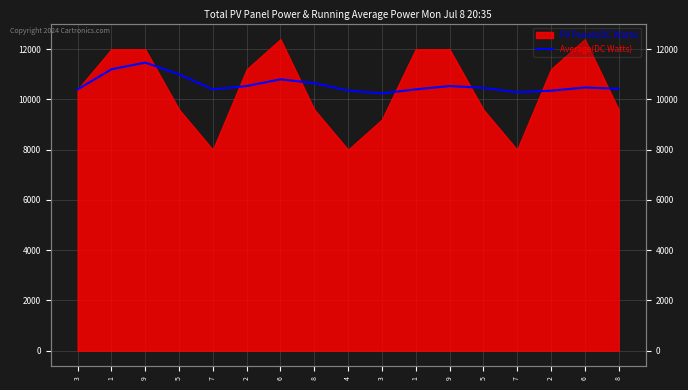

Where does the data first go above 10461?

1